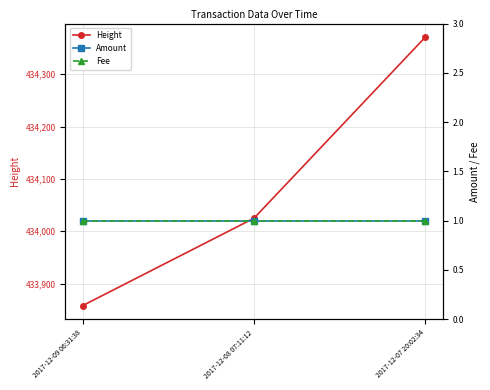

What is the value of the Fee point at the 1st from the left?

1